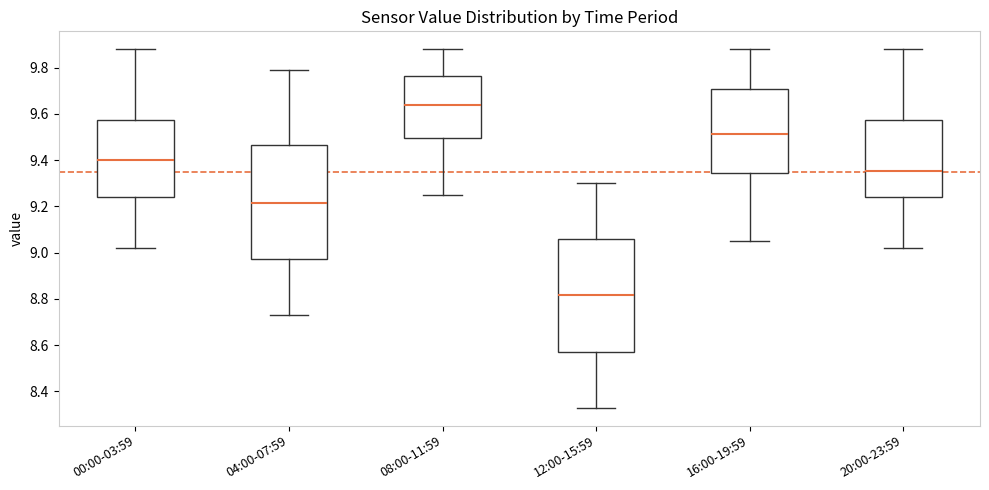

Where does the median line of the box for 12:00-15:59 sit on the y-axis? The values are not printed on the chart, so give them approximately, as read against the axis.

8.82